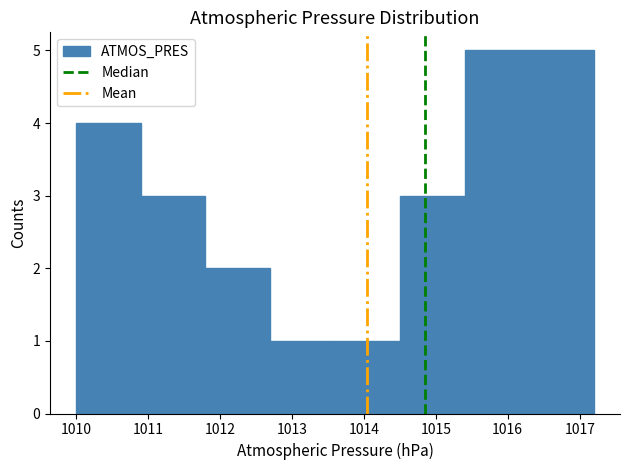

How tall is the bar that spans 1011.8 to 1012.7 on the x-axis? The values are not printed on the chart, so give them approximately, as read against the axis.

2